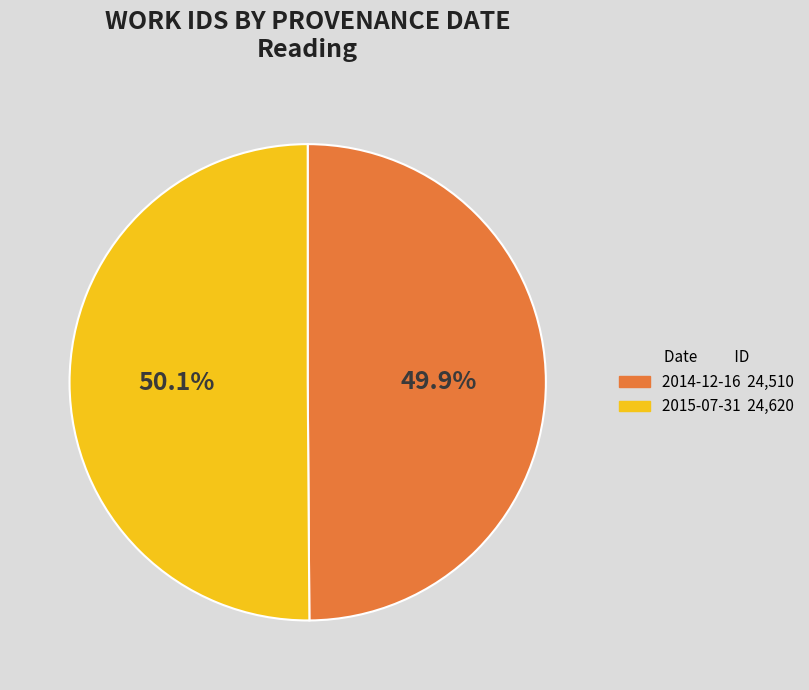

Is there any slice that represents more than half of the pie?

Yes